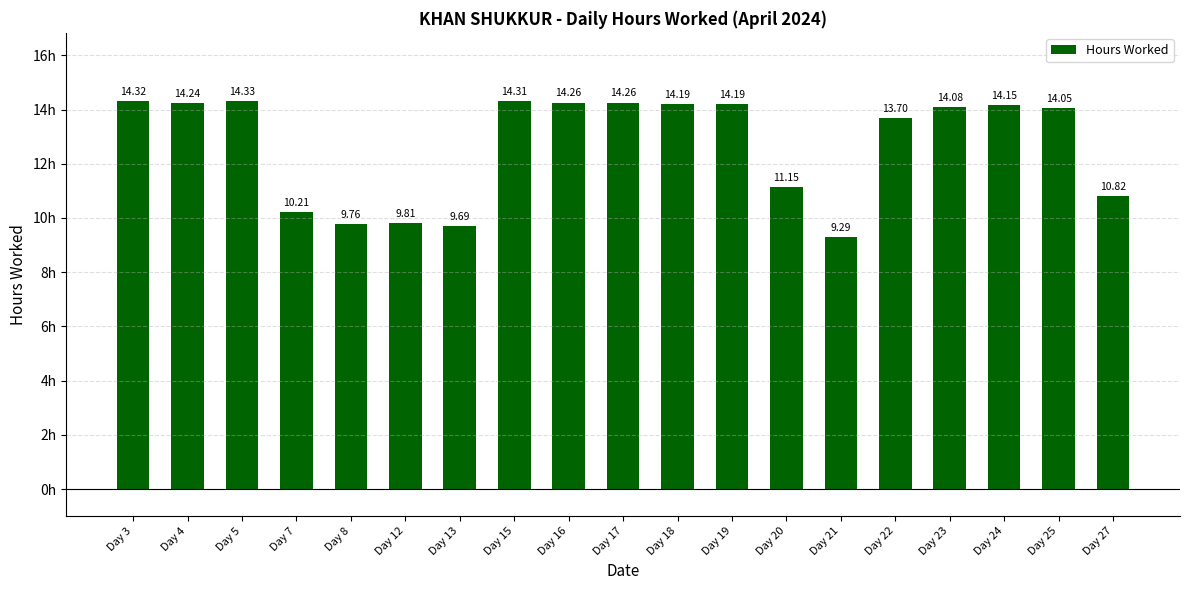

What is the sum of all values?

240.8